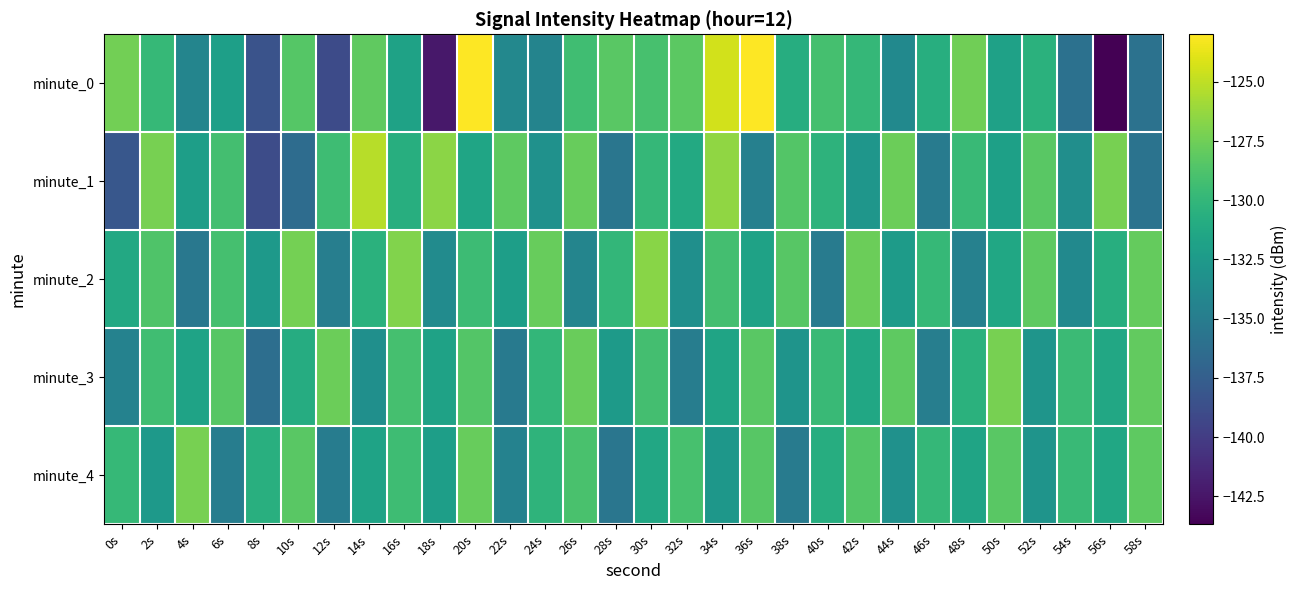

What is the spread (max minus min) of values at 10s?

9.1